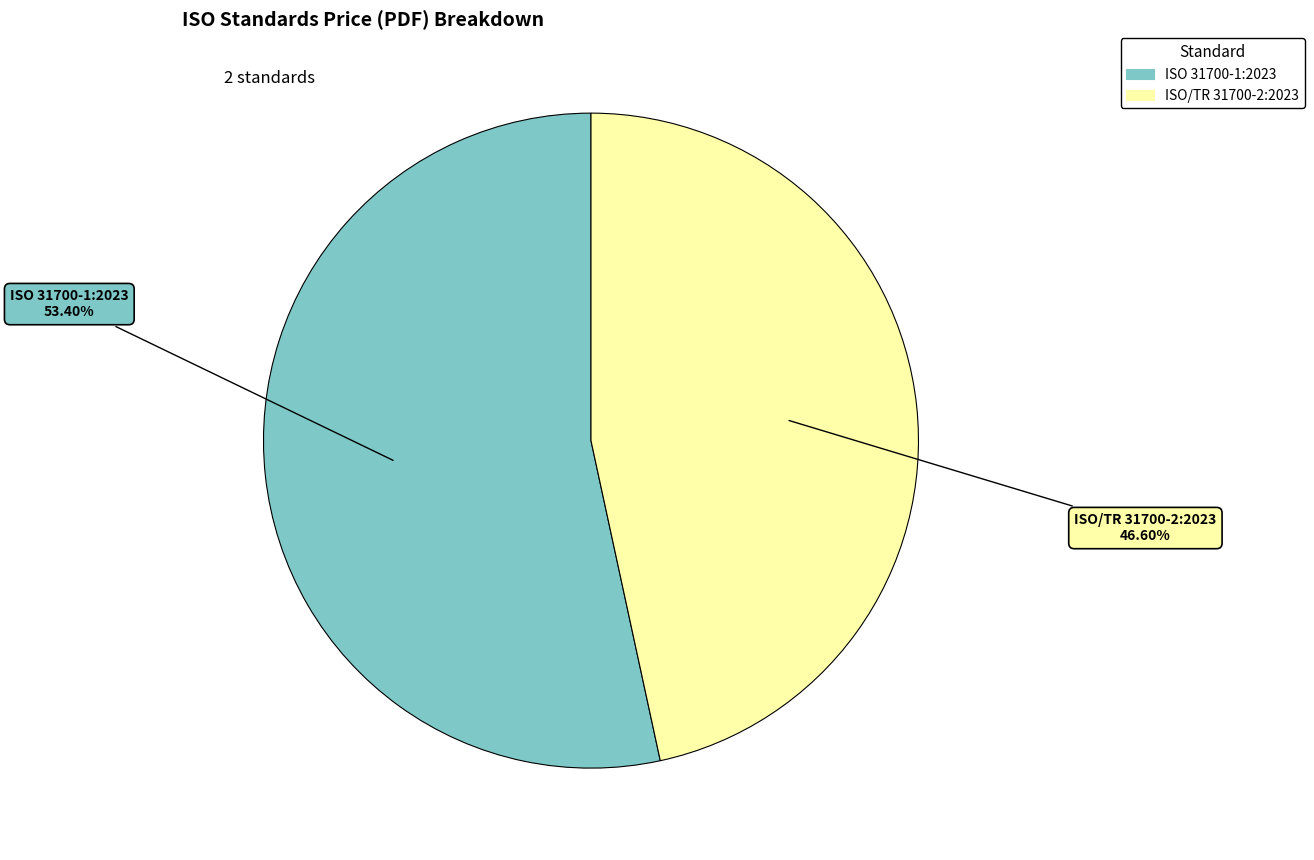

To the nearest percent, what portion does ISO 31700-1:2023 represent?

53%